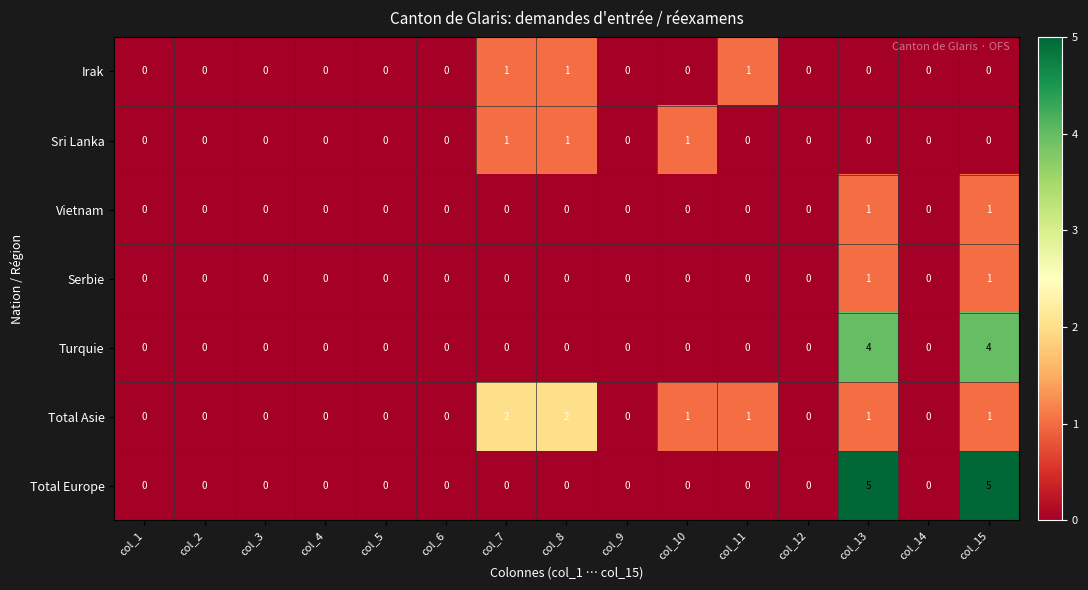

What is the sum of all Turquie values?

8